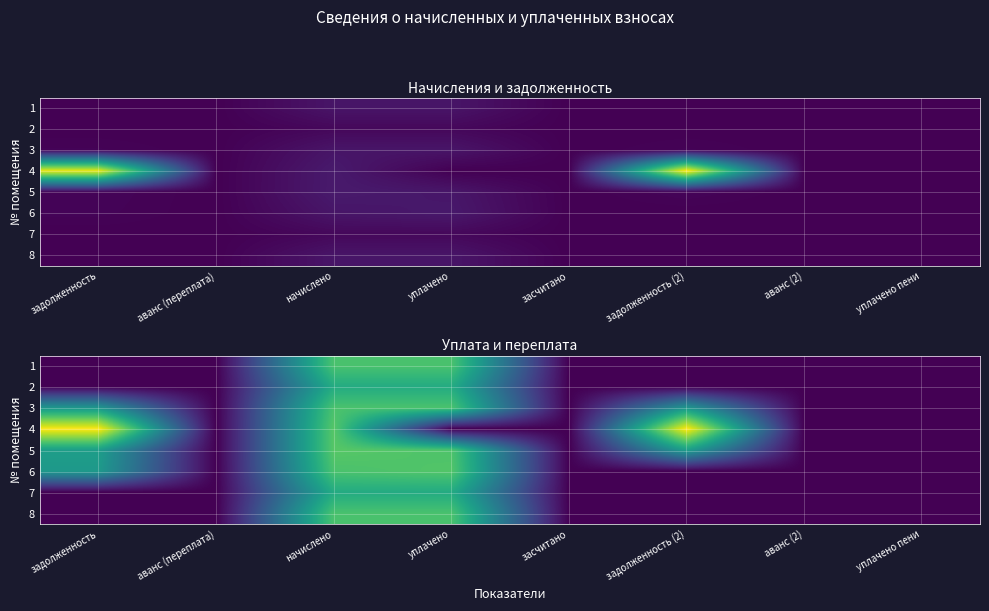

Which category has the highest value in the 3 series?

начислено